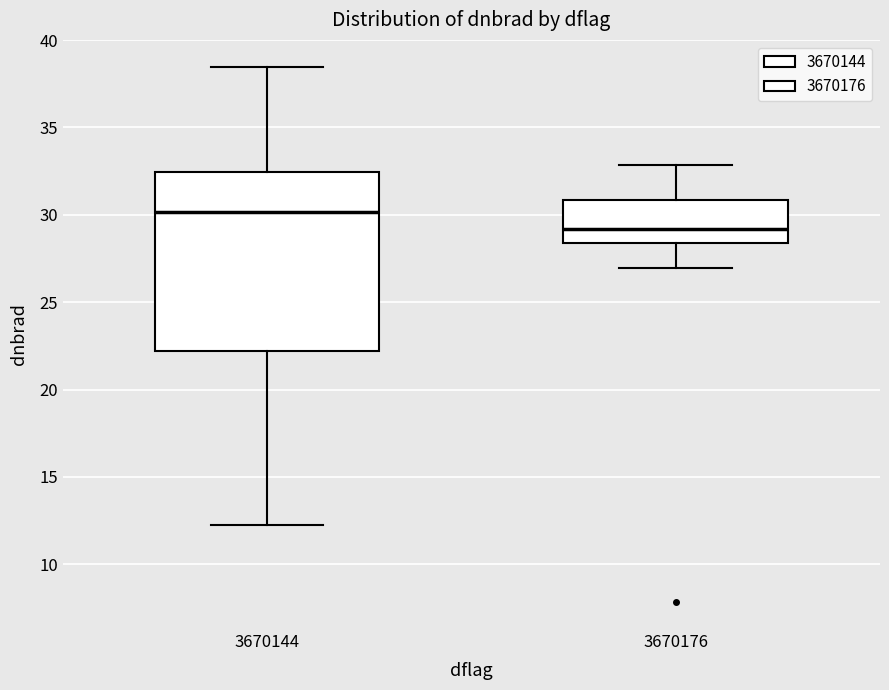

Reading left to right, read every box against the y-axis: the position of its median line, the range the box covers, and the ends of its whiskers. The values are not printed on the chart, so give them approximately, as read against the axis.

3670144: median 30.0, box 22.0 to 32.5, whiskers 12.5 to 38.5
3670176: median 29.0, box 28.5 to 31.0, whiskers 27.0 to 33.0